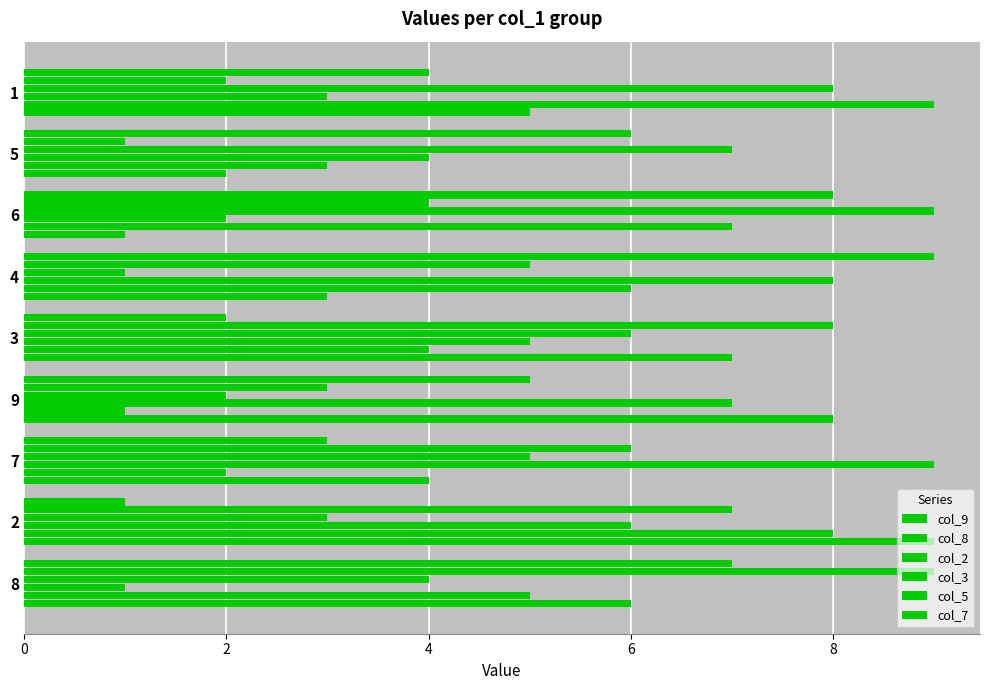

How many data points does each series have?

9